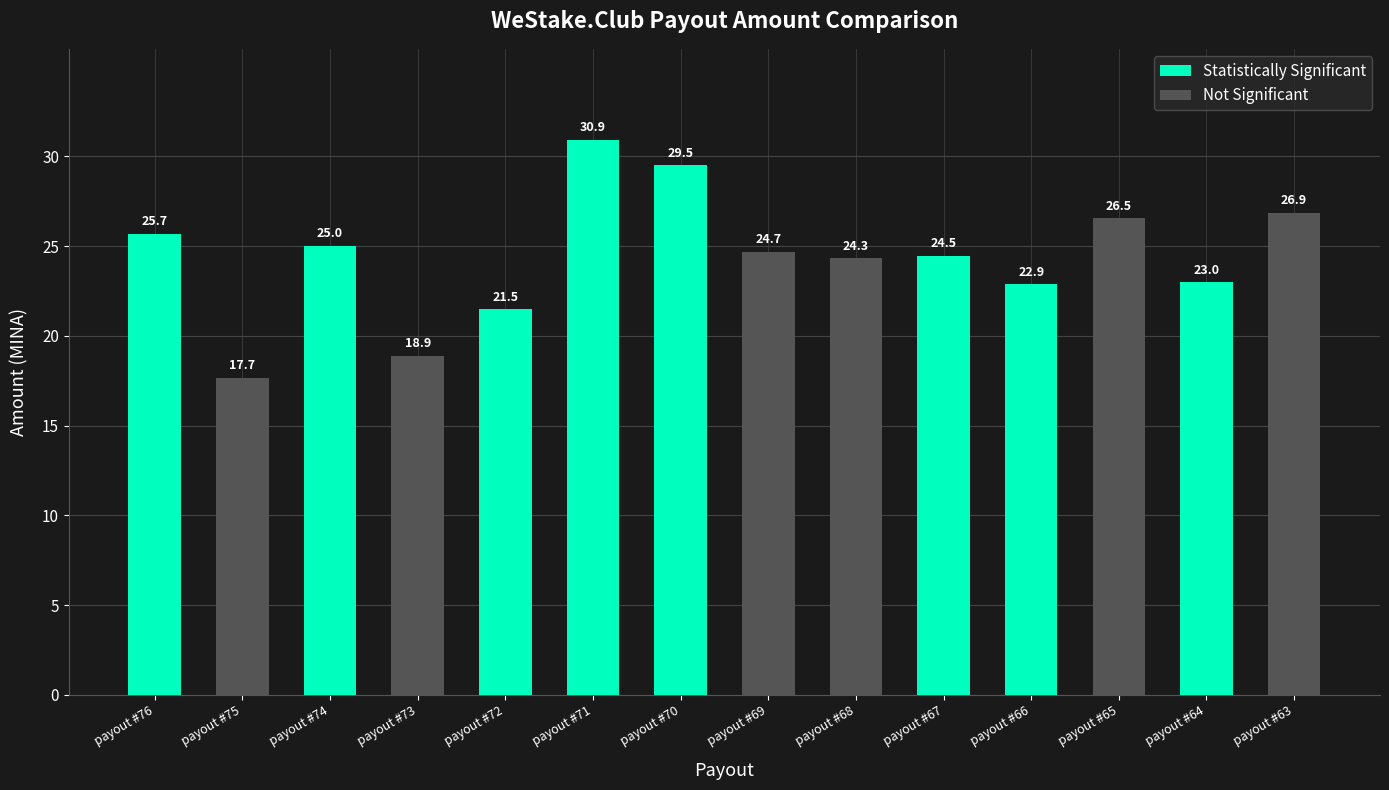

Reading left to right, what are all the values shown in this chart?

payout #76=25.7	payout #75=17.7	payout #74=25.0	payout #73=18.9	payout #72=21.5	payout #71=30.9	payout #70=29.5	payout #69=24.7	payout #68=24.3	payout #67=24.5	payout #66=22.9	payout #65=26.5	payout #64=23.0	payout #63=26.9